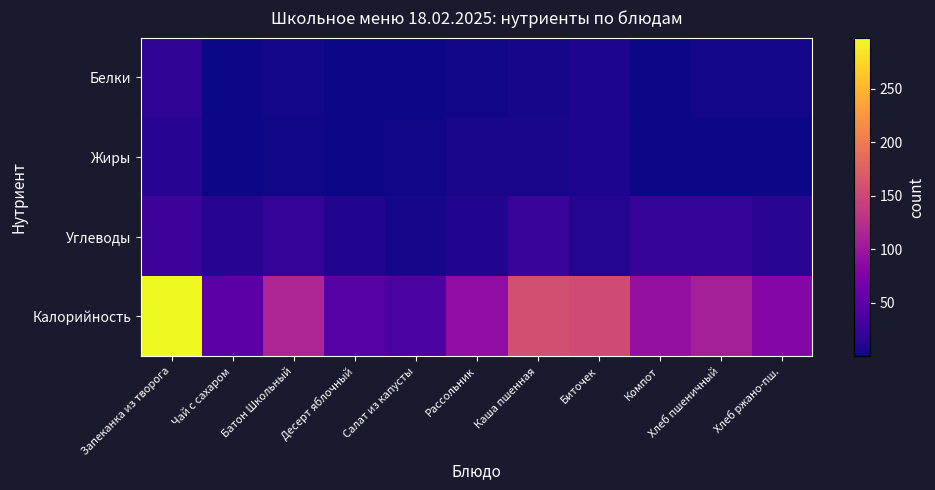

At which category is the sum across all series the highest?

Запеканка из творога